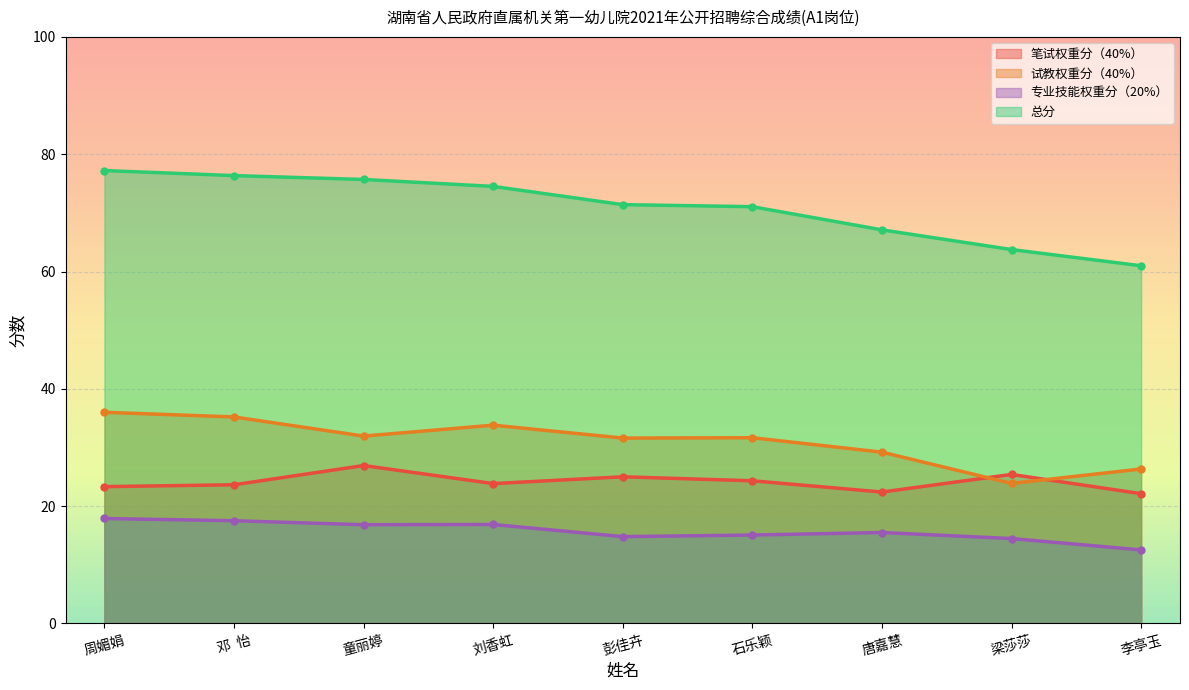

What is the difference between the highest and lowest values at 周媚娟?

59.3